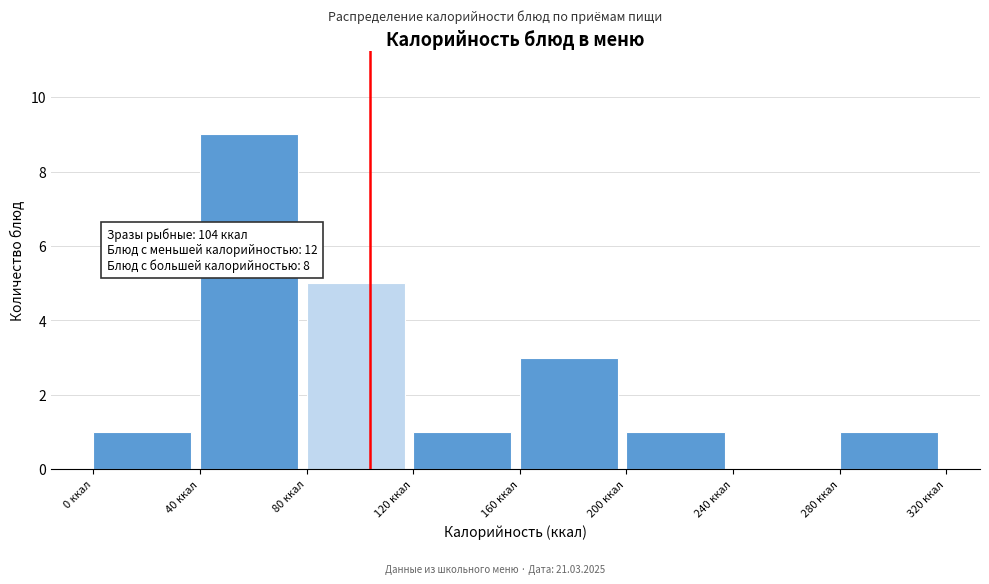

Over which range of the x-axis is the bar tallest?

40 to 80